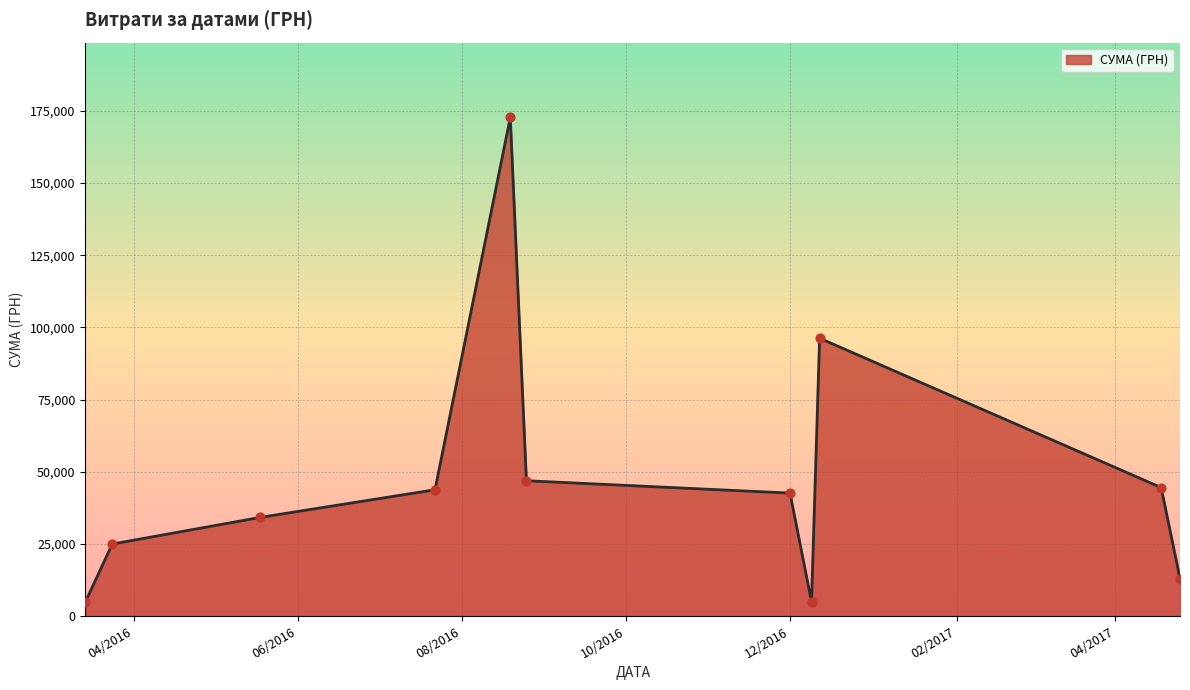

What is the minimum value shown in the chart?

4827.6